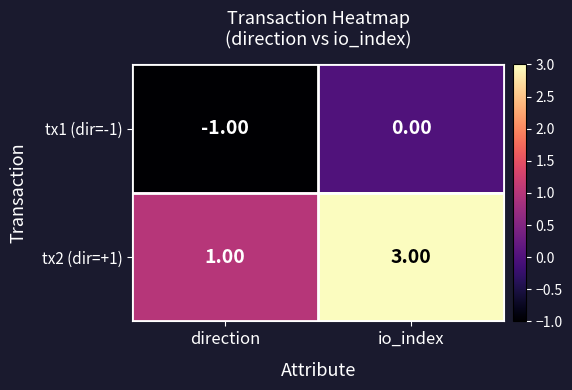

At which category does the chart reach its peak across all series?

io_index